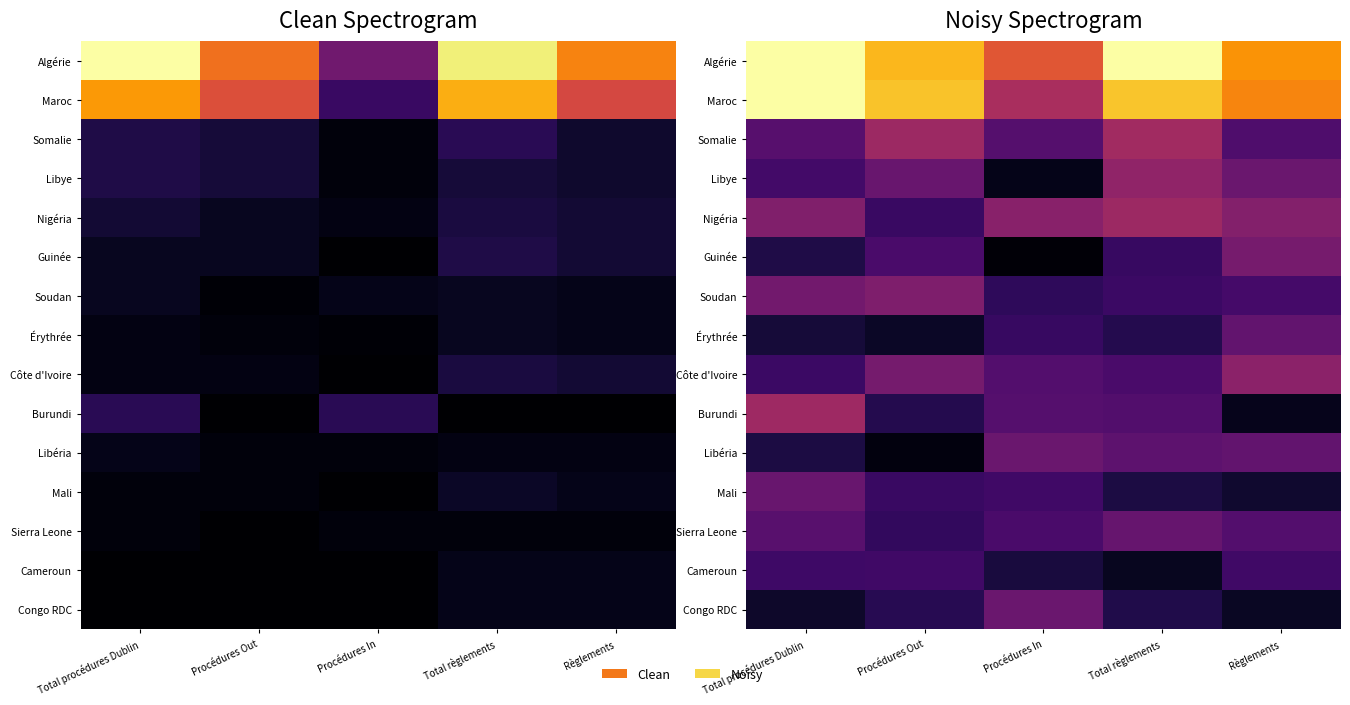

Rank the categories by Libéria value from lowest to highest.

Procédures Out, Total procédures Dublin, Total règlements, Règlements, Procédures In